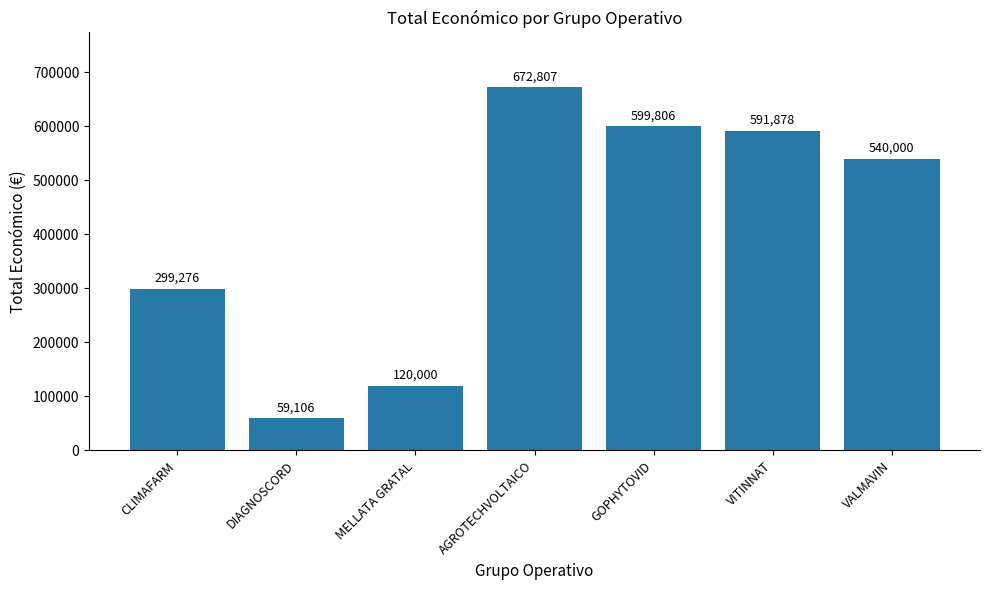

What position from the left is DIAGNOSCORD?

2